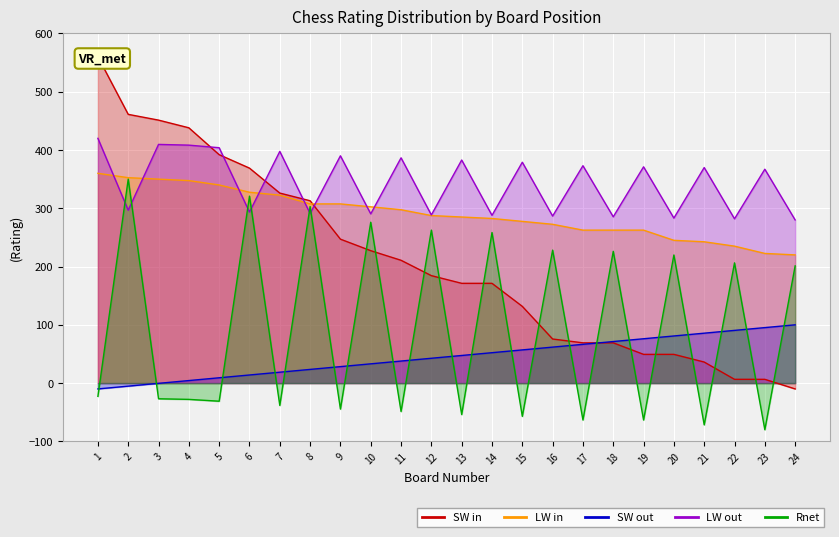

How many interior local peaks does the Rnet series have?

10